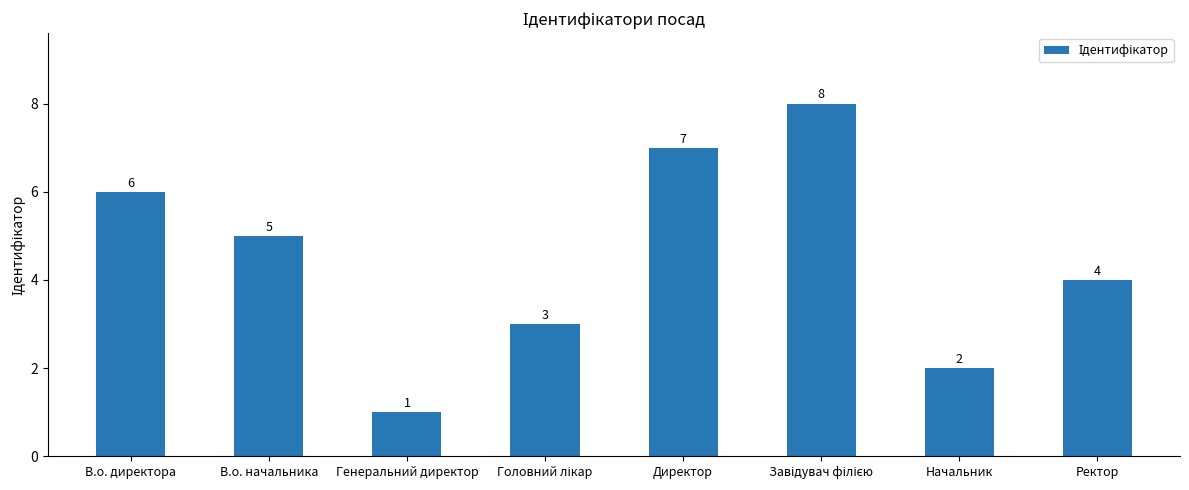

Reading left to right, extract all data points from this chart.

6	5	1	3	7	8	2	4